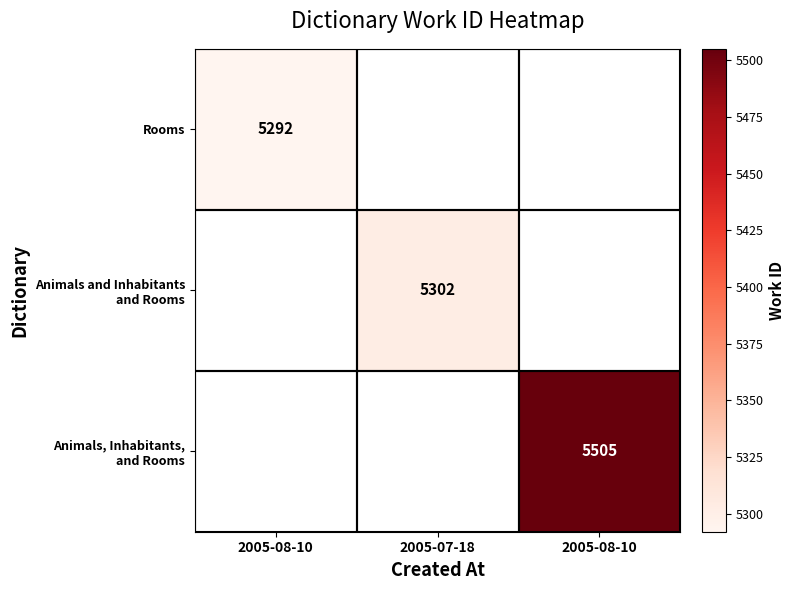

Count the number of categories in the chart.

3